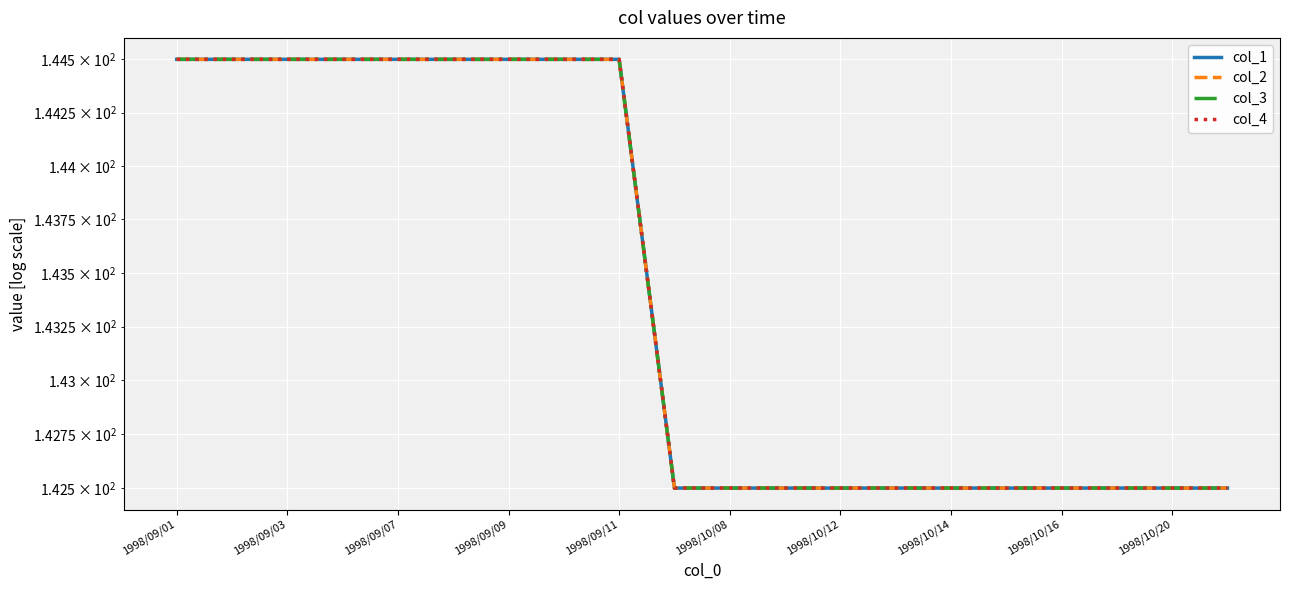

True or false: col_3 has a value of 142.5 at 1998/10/12.

True